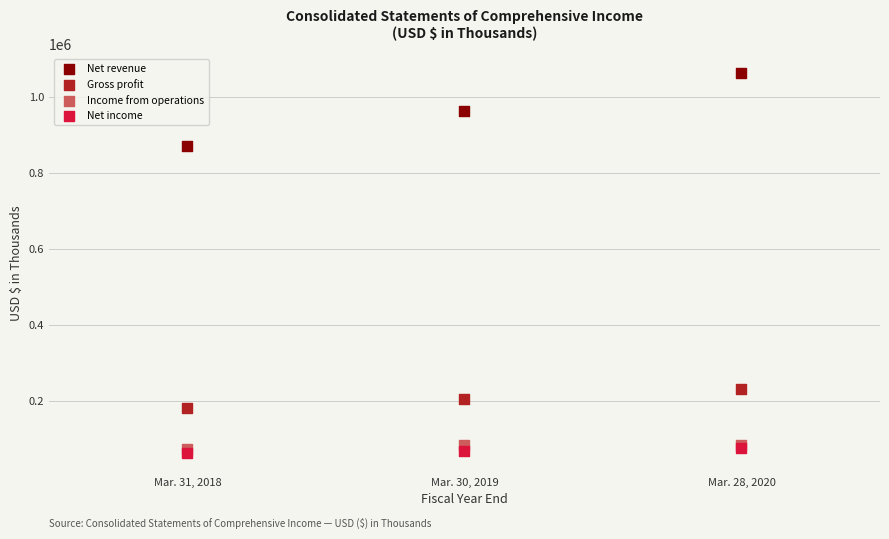

Which series contains the highest Y value?

Net revenue